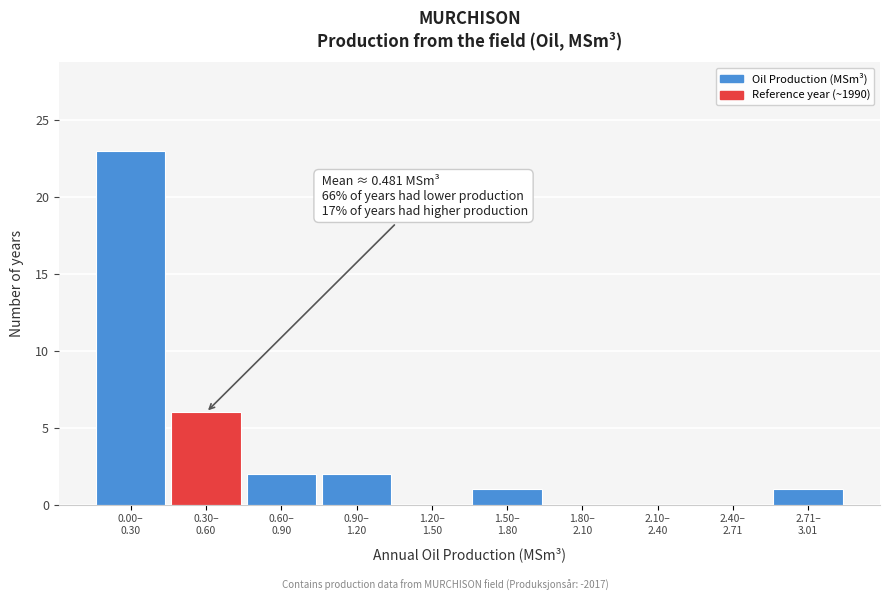

What is the greatest value displayed?

23